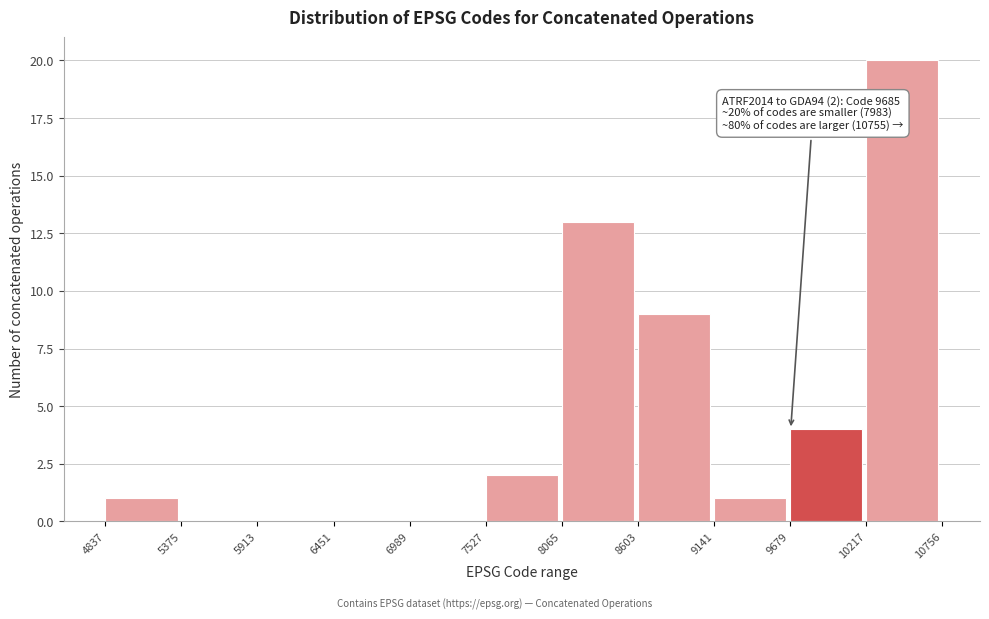

Over which range of the x-axis is the bar tallest?

10217 to 10756